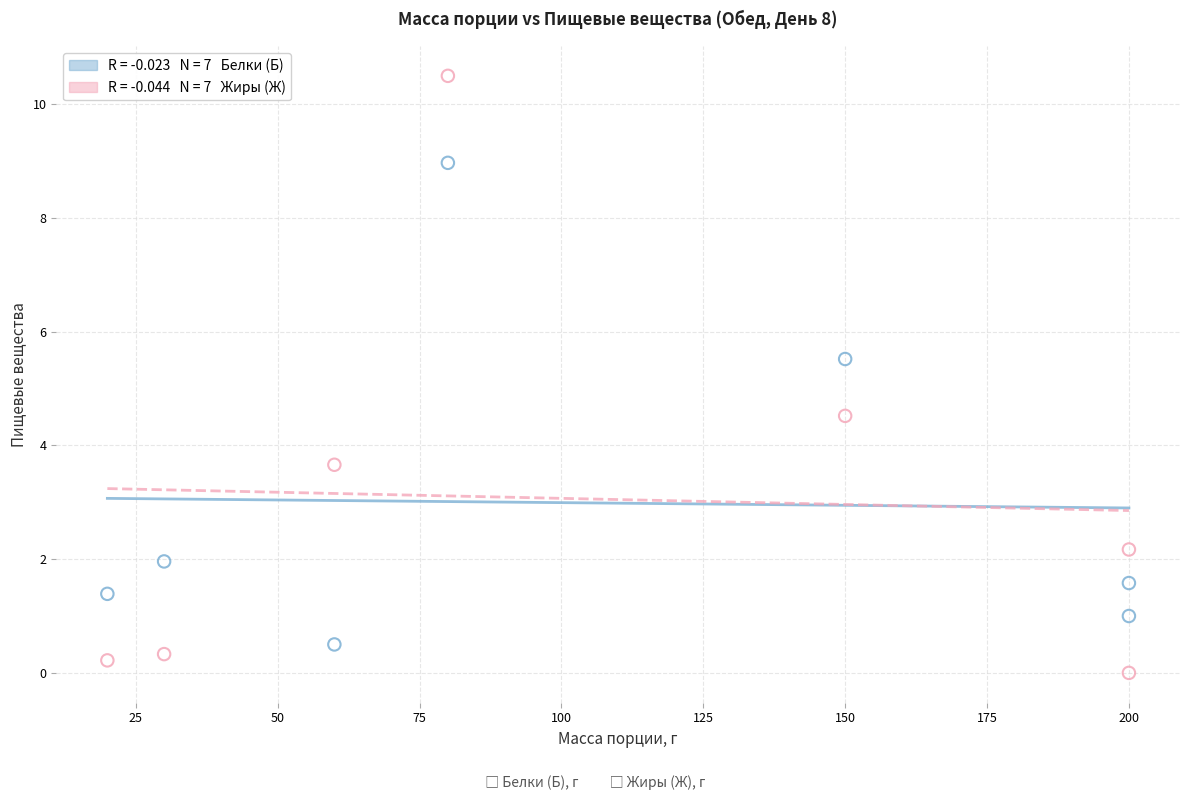

Across all data points, what is the range of X values (max minus min)?

180.0